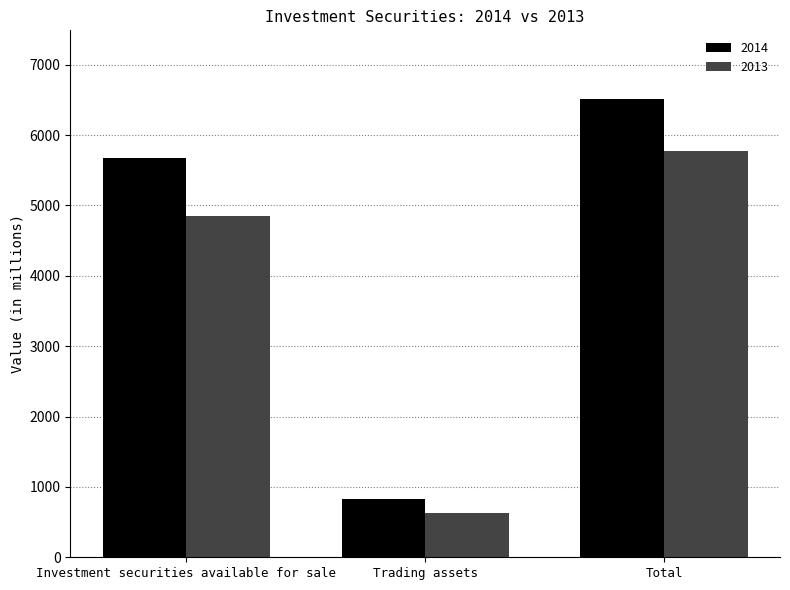

How many data points in 2014 are less than 5677?

1